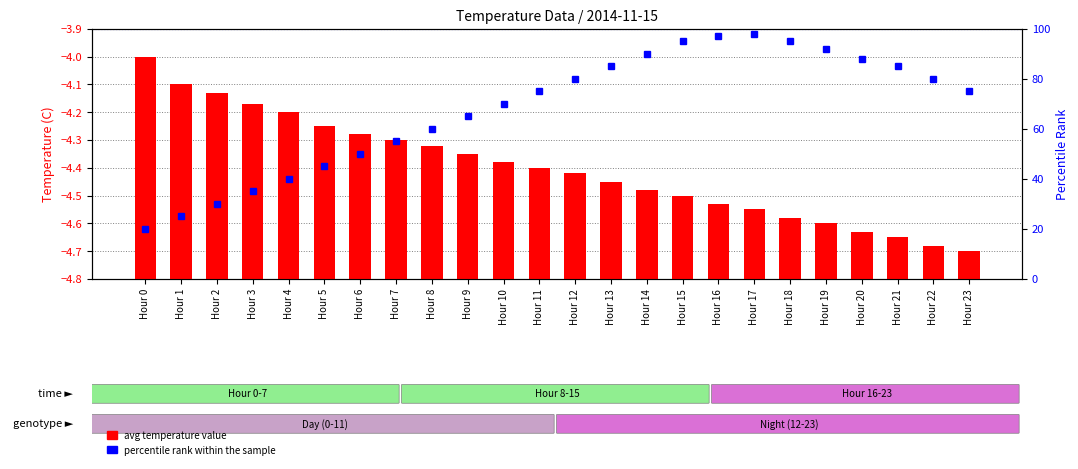

Rank the series by their maximum value, from lowest to highest.

avg temperature value, percentile rank within the sample